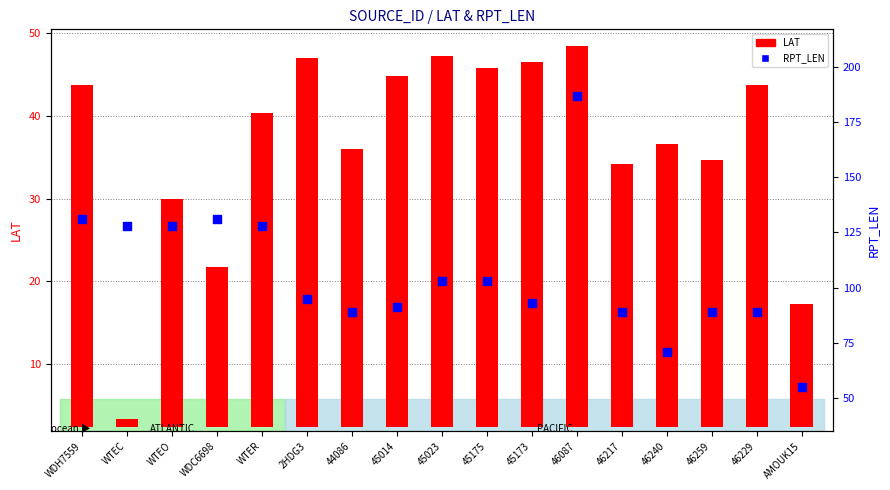

At how many categories does at least one series exceed 68?

16